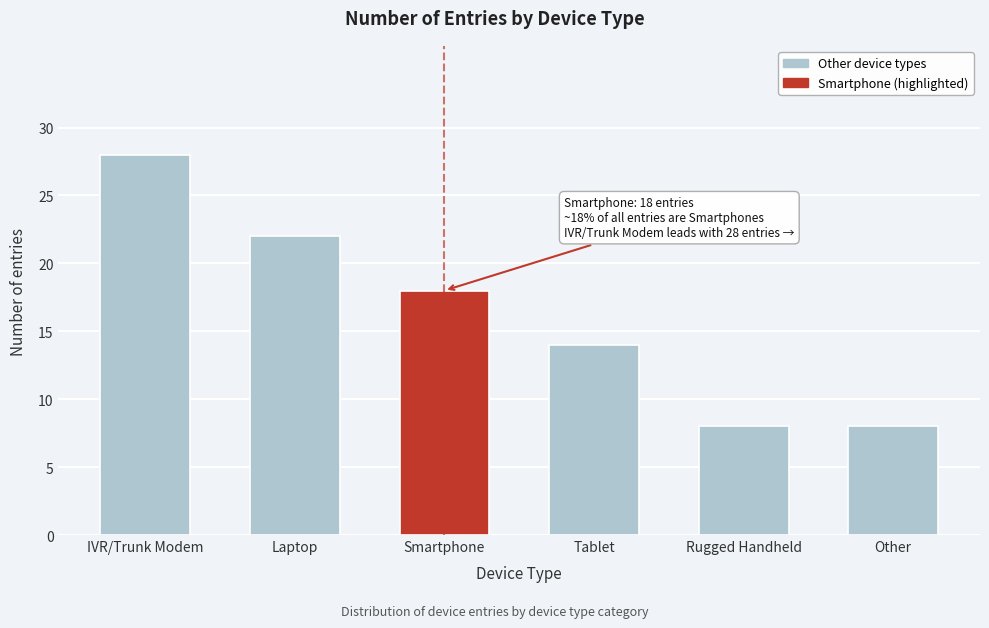

Reading left to right, transcribe all the data shown in this chart.

IVR/Trunk Modem=28	Laptop=22	Smartphone=18	Tablet=14	Rugged Handheld=8	Other=8